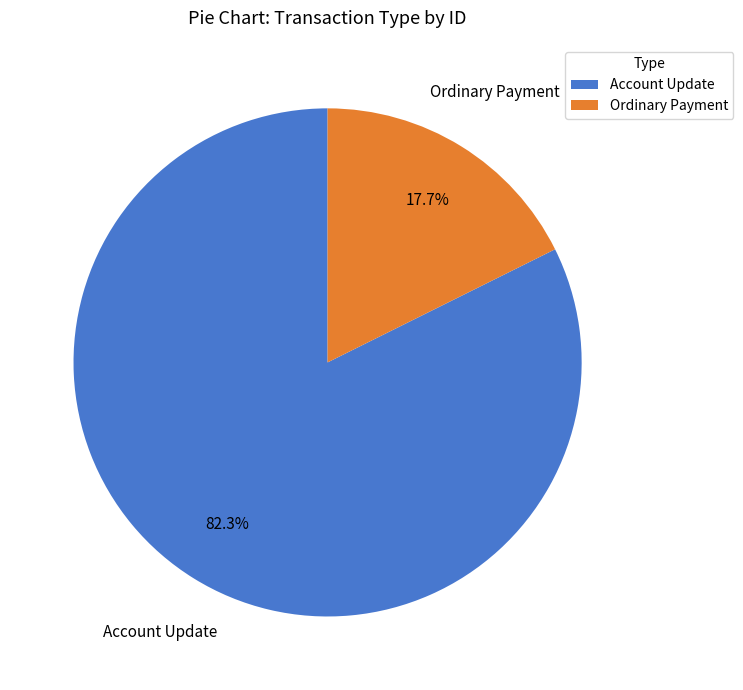

To the nearest percent, what percentage of the pie is Ordinary Payment?

18%